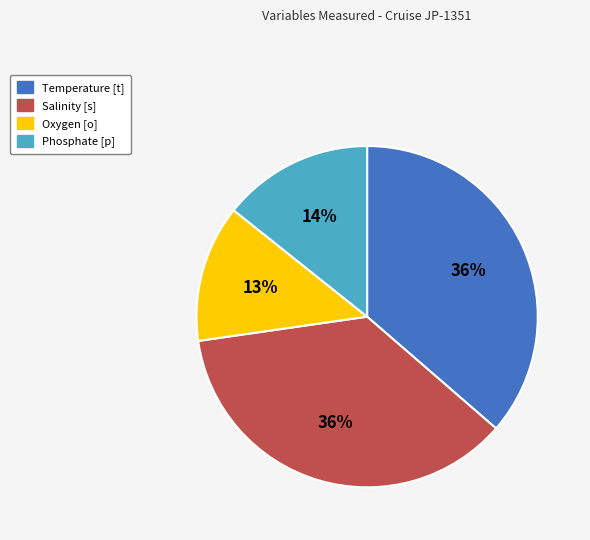

Approximately how many times larger is the value at Temperature [t] compared to Salinity [s]?

1.0